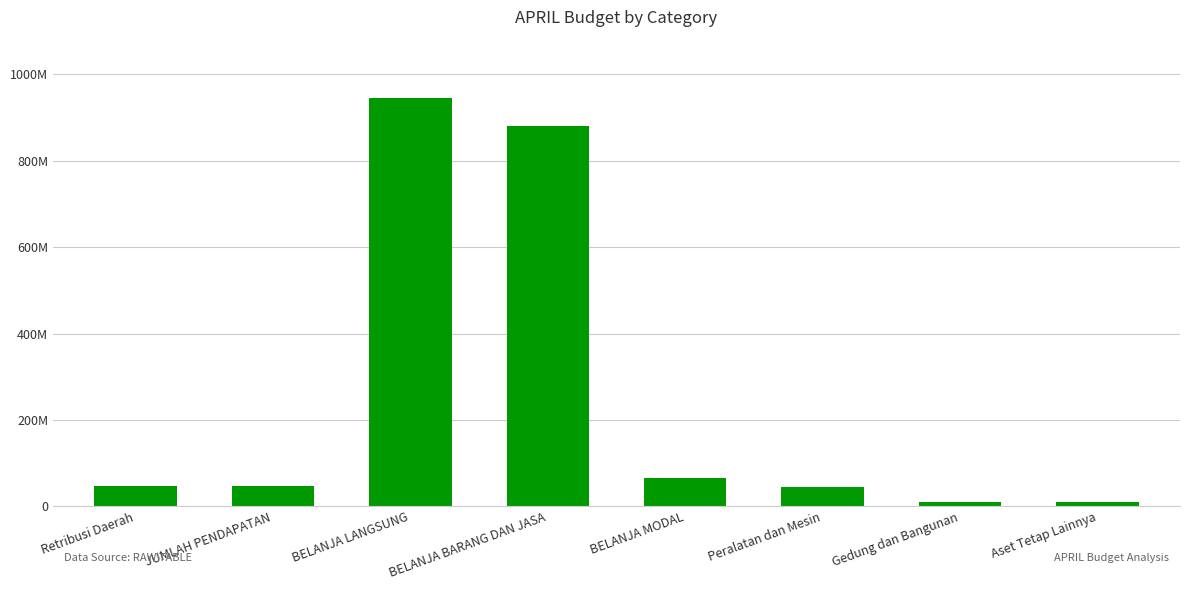

What is the label of the 6th bar from the right?

BELANJA LANGSUNG